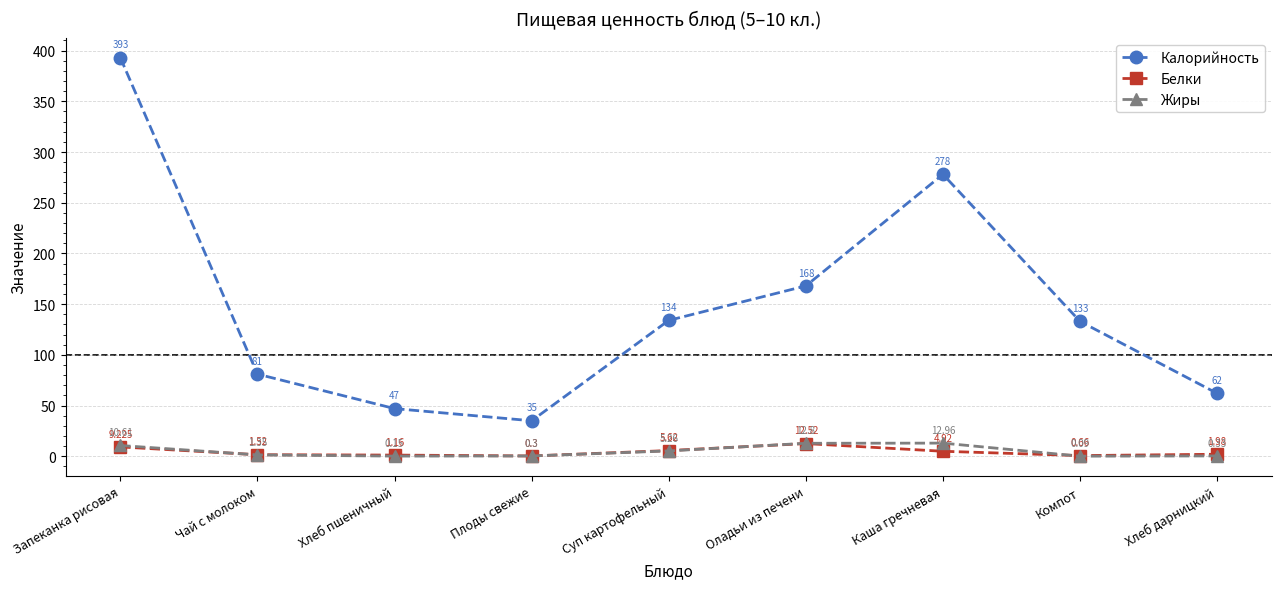

Count the number of categories in the chart.

9